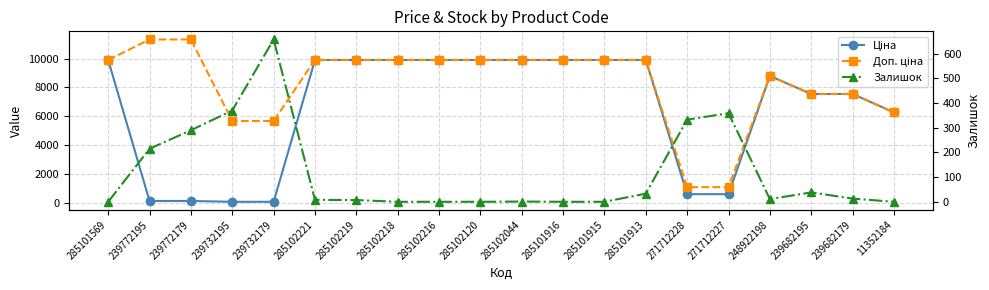

What is the average value of the Доп. ціна series?

8269.6